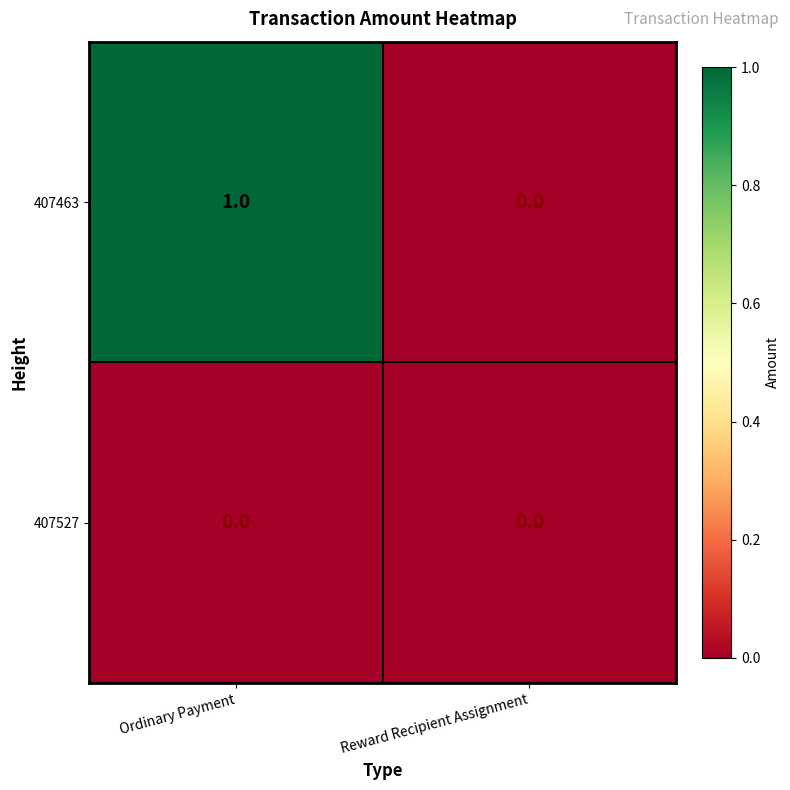

List the series in order of their overall mean, lowest first.

407527, 407463